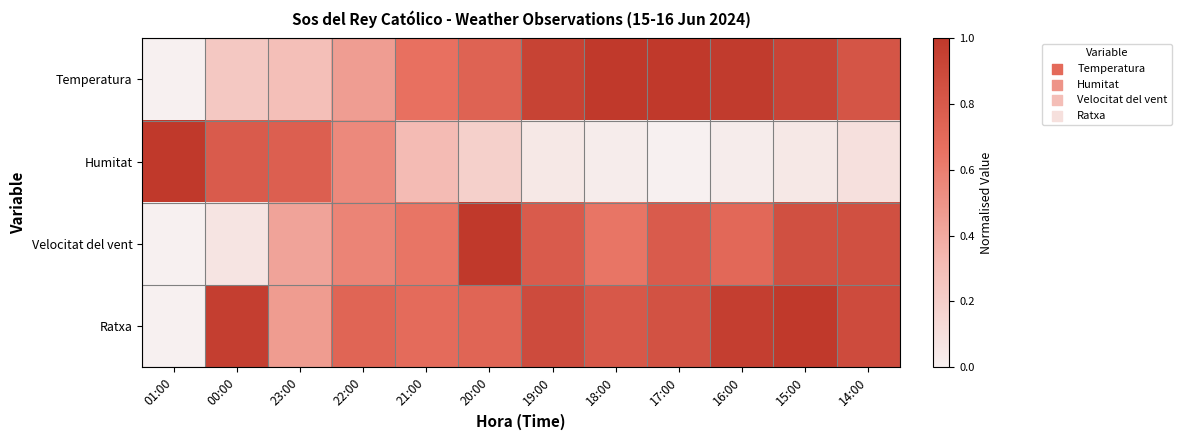

At how many categories does at least one series exceed 0?

12